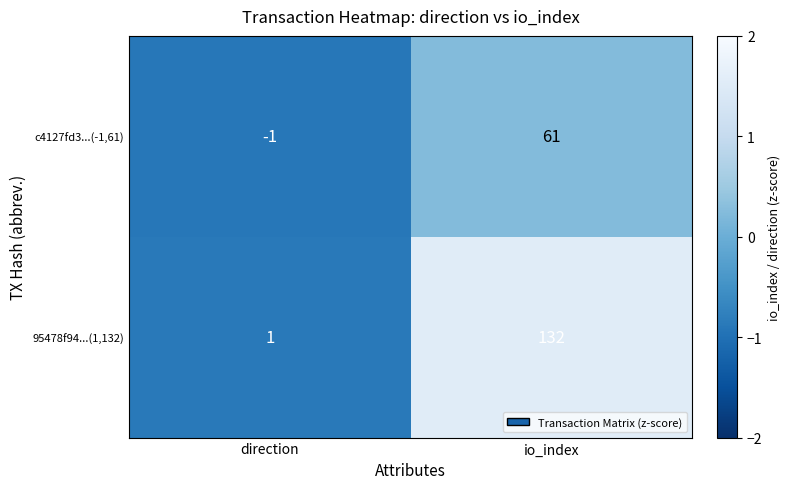

Reading right to left, extract all data points from this chart.

c4127fd3...(-1,61): 61	-1
95478f94...(1,132): 132	1